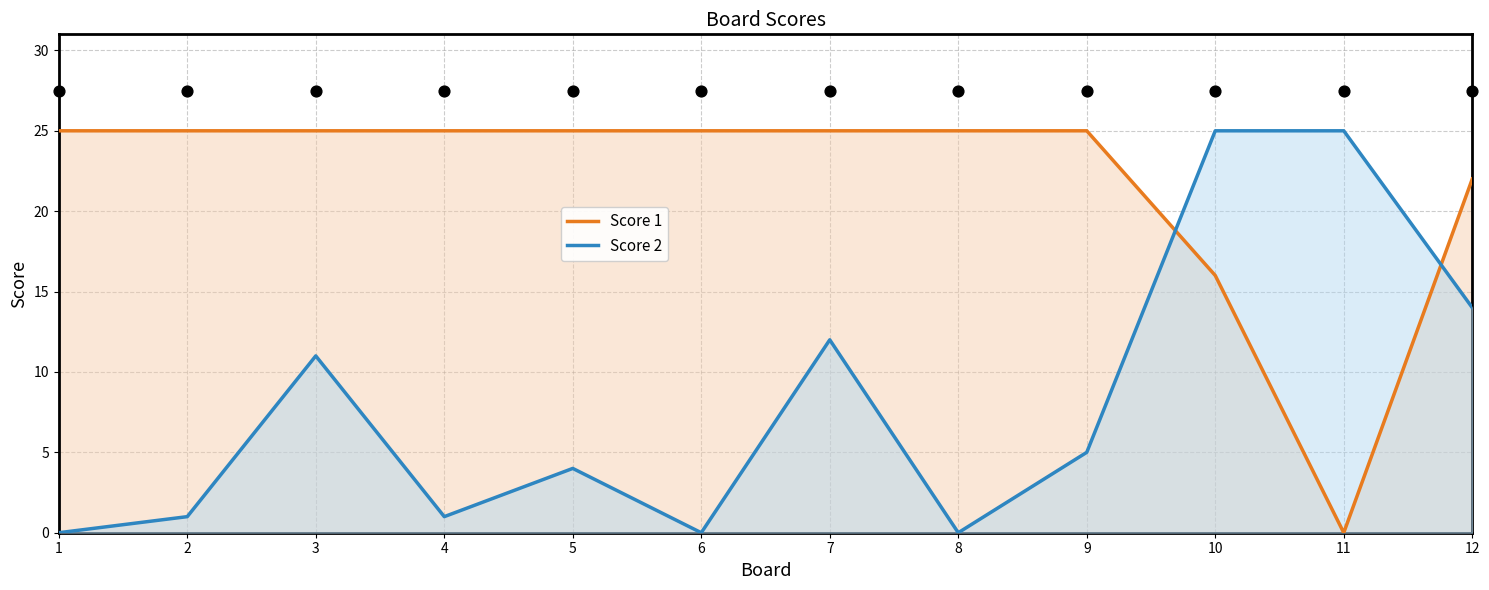

Which series has the widest spread of Y values?

Score 1